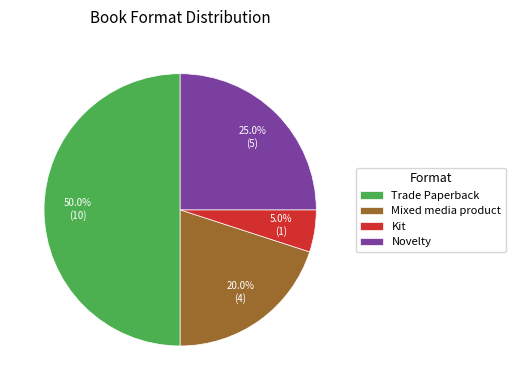

Is it true that Mixed media product is 20% of the pie?

True